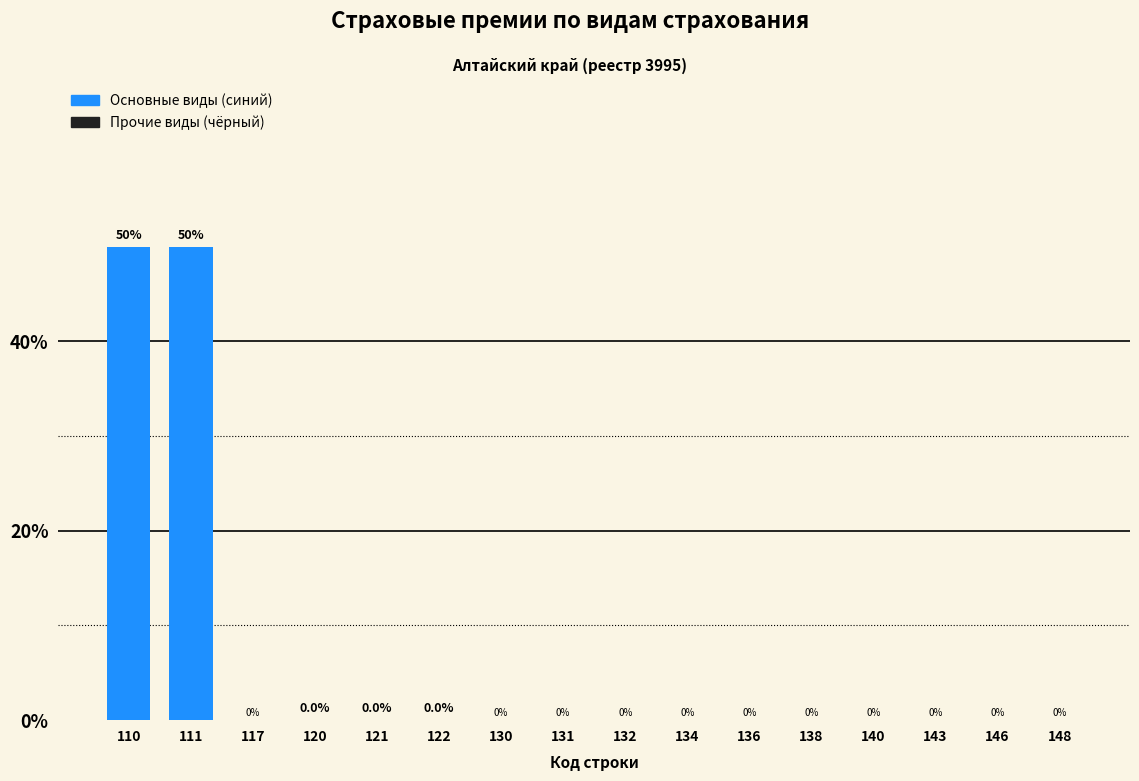

What is the sum of all values?

100.0